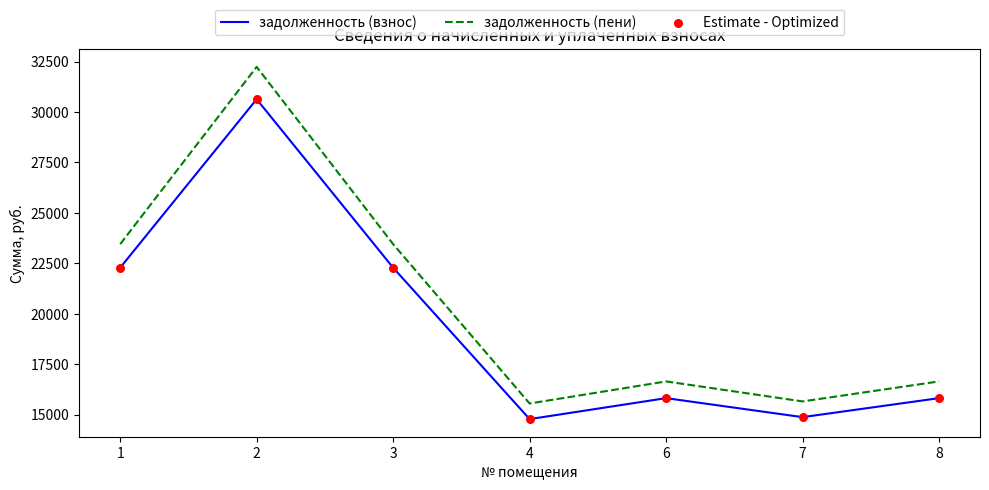

What is the total value across all series at 2?

62868.8